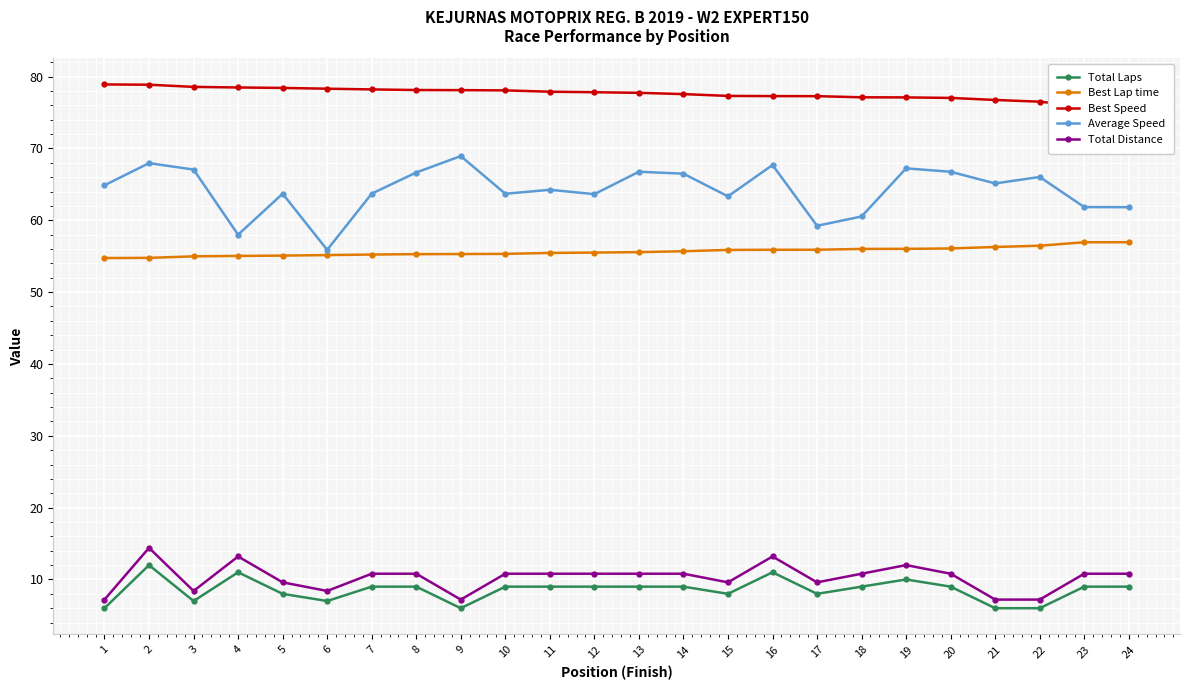

What is the difference between the maximum and minimum values in the Best Lap time series?

2.2